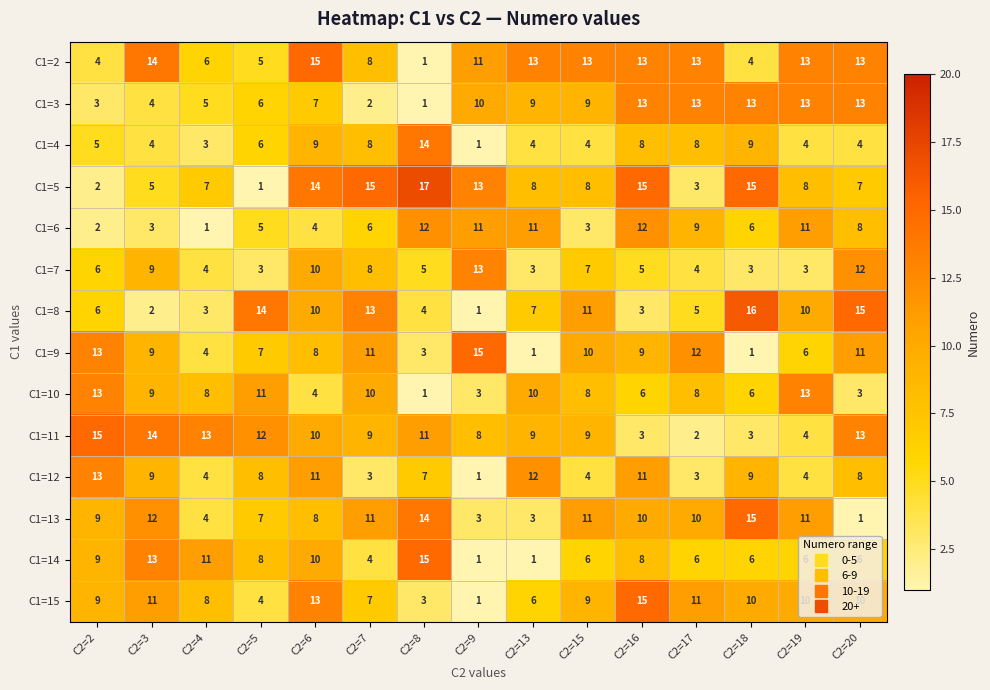

What is the spread (max minus min) of values at C2=20?

14